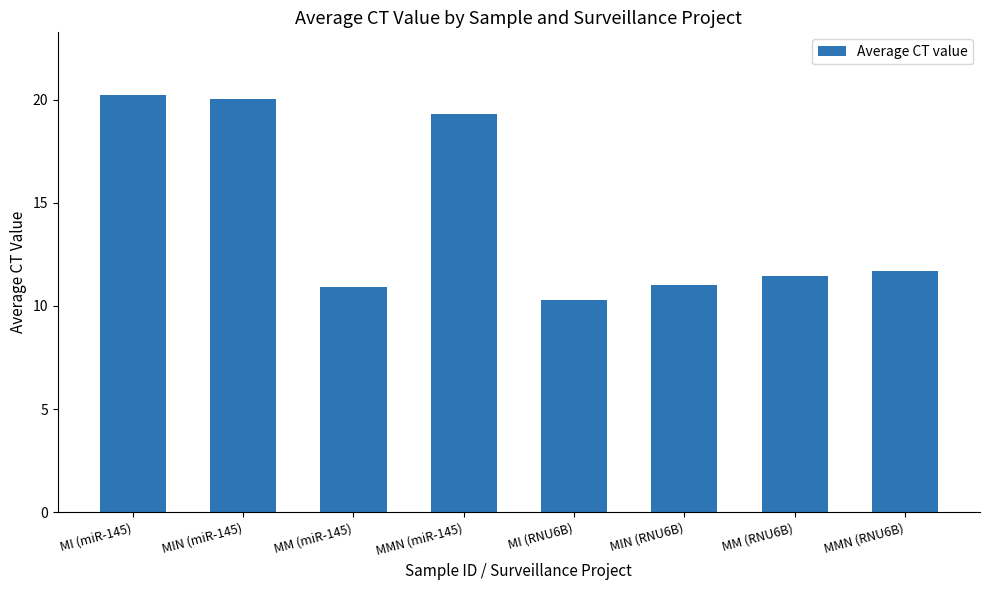

What value does the data have at MM (miR-145)?

10.9